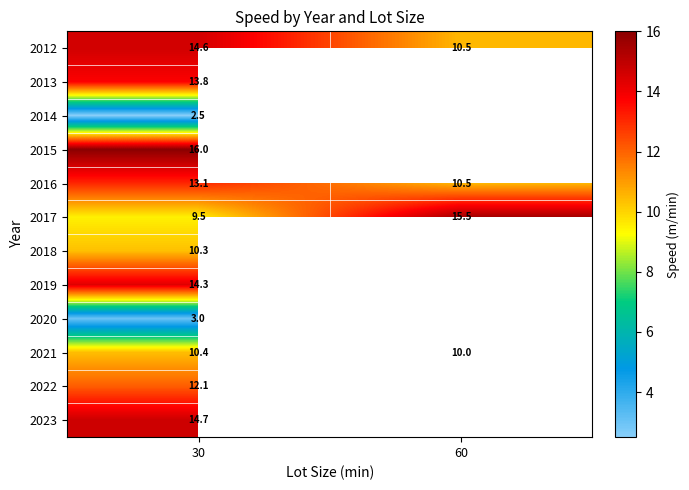

What is the difference between the highest and lowest values at 60?

5.5